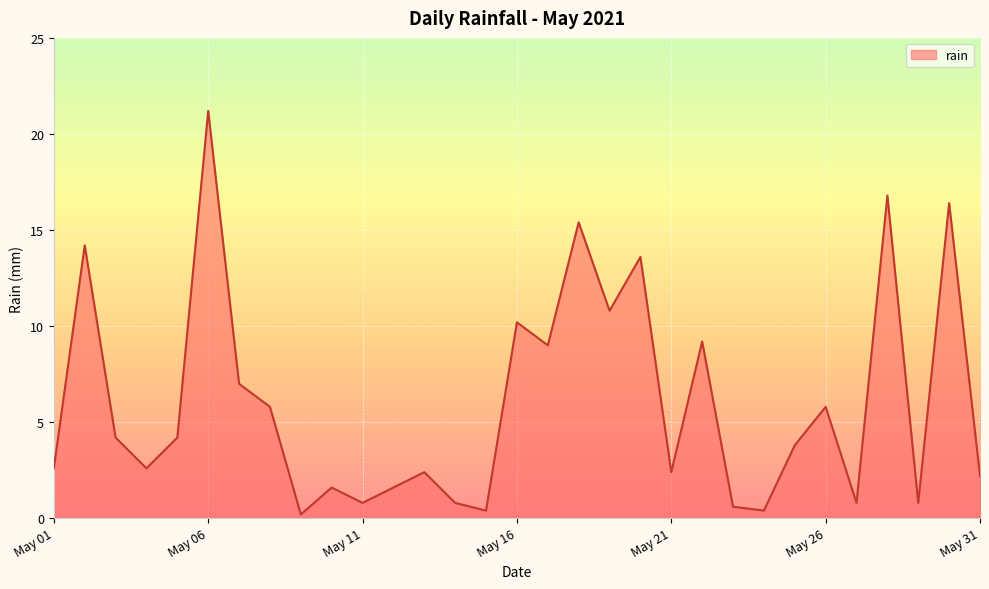

Does the chart have visible grid lines?

Yes